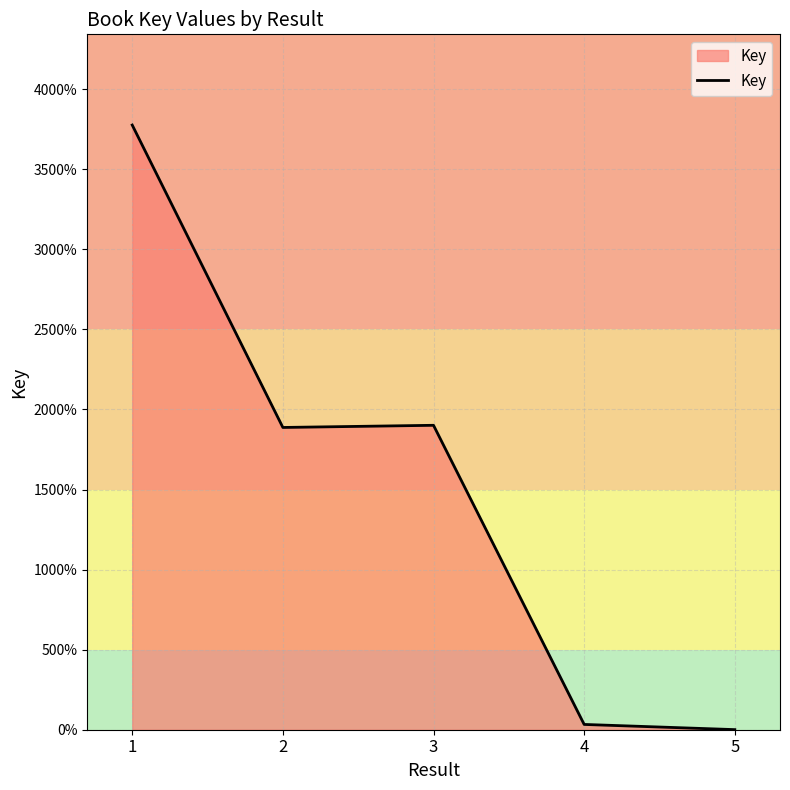

List the labels in order of value, largest first.

1, 3, 2, 4, 5